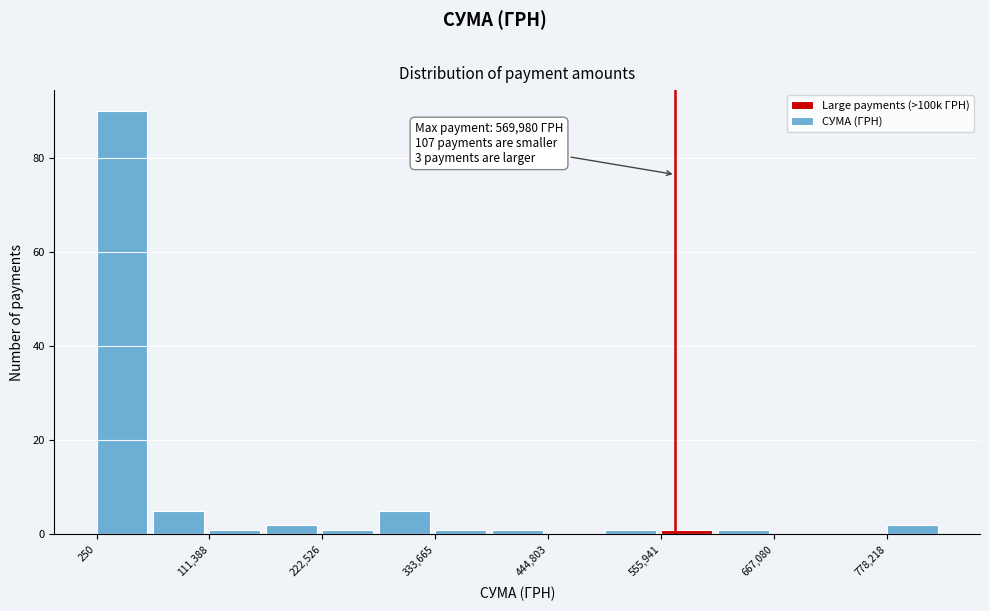

Read against the x-axis, roughly where is the centre of the tallest bar?

20000